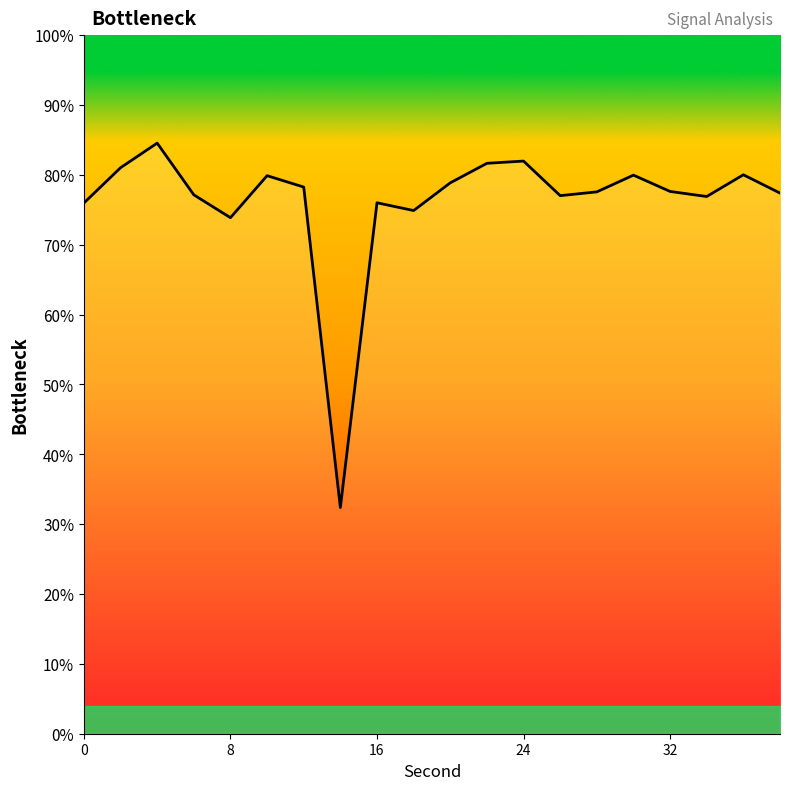

What is the minimum value shown in the chart?

32.4